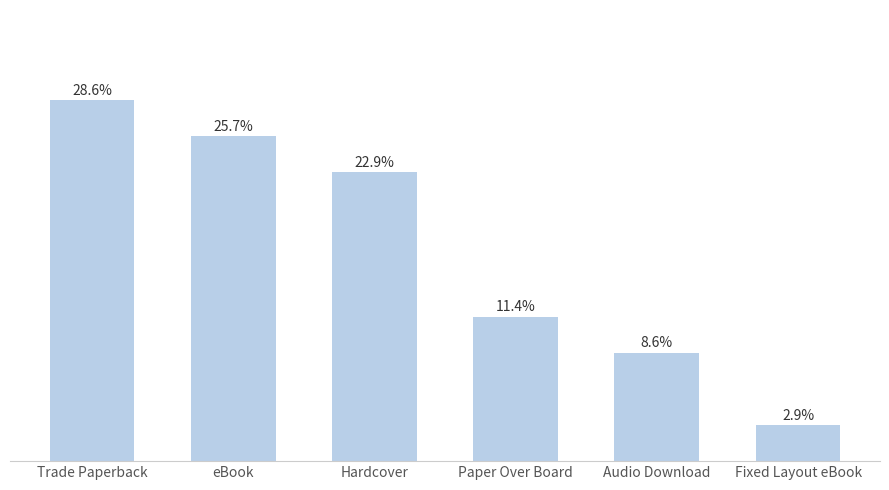

What is the sum of all values?

1.0